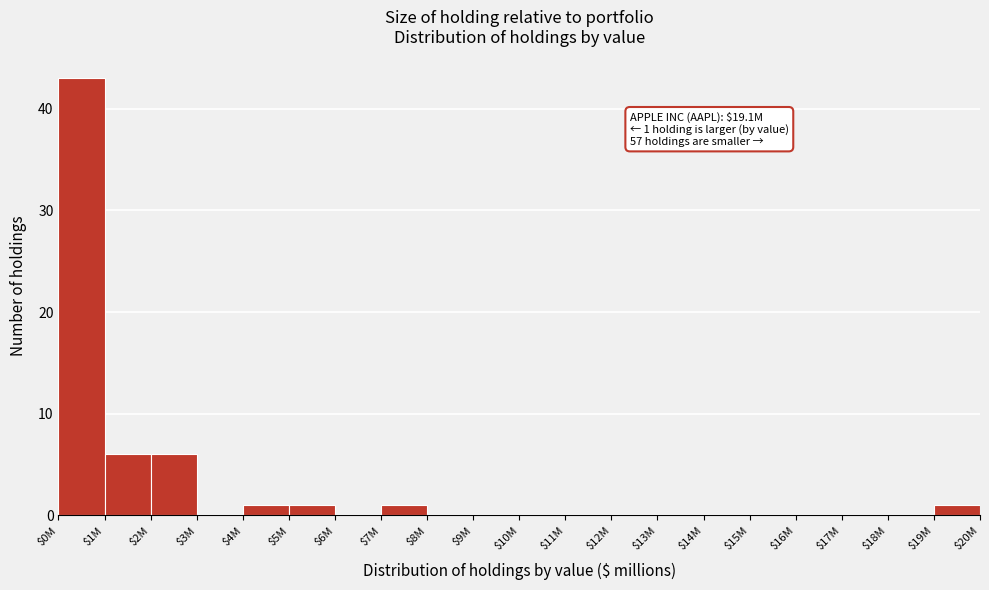

What is the maximum value shown in the chart?

43